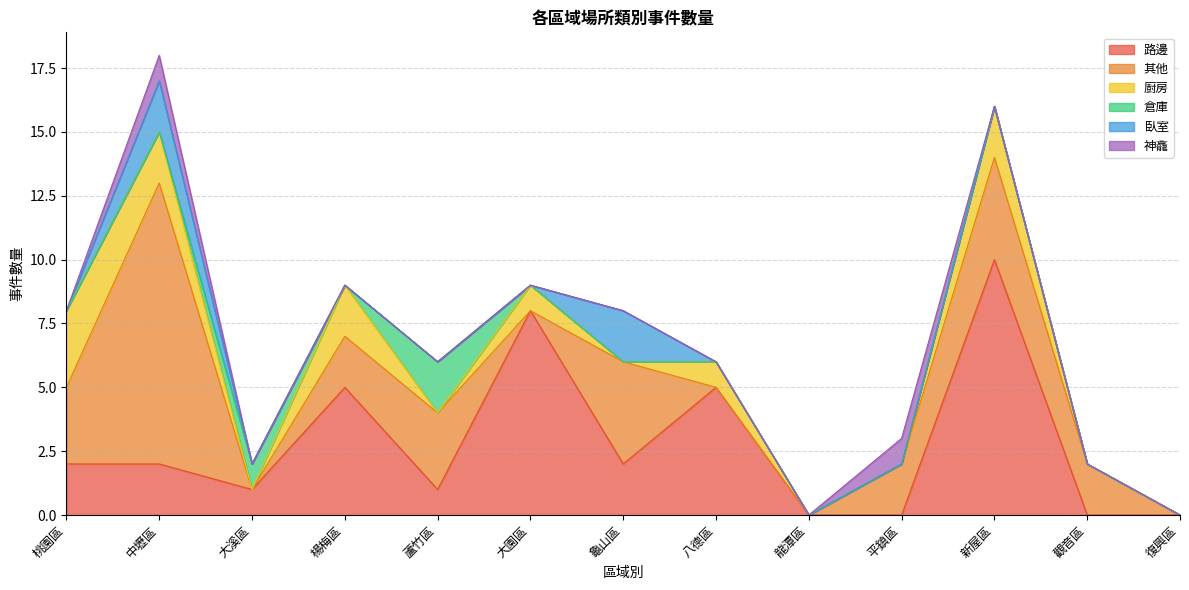

What is the maximum value shown in the chart?

11